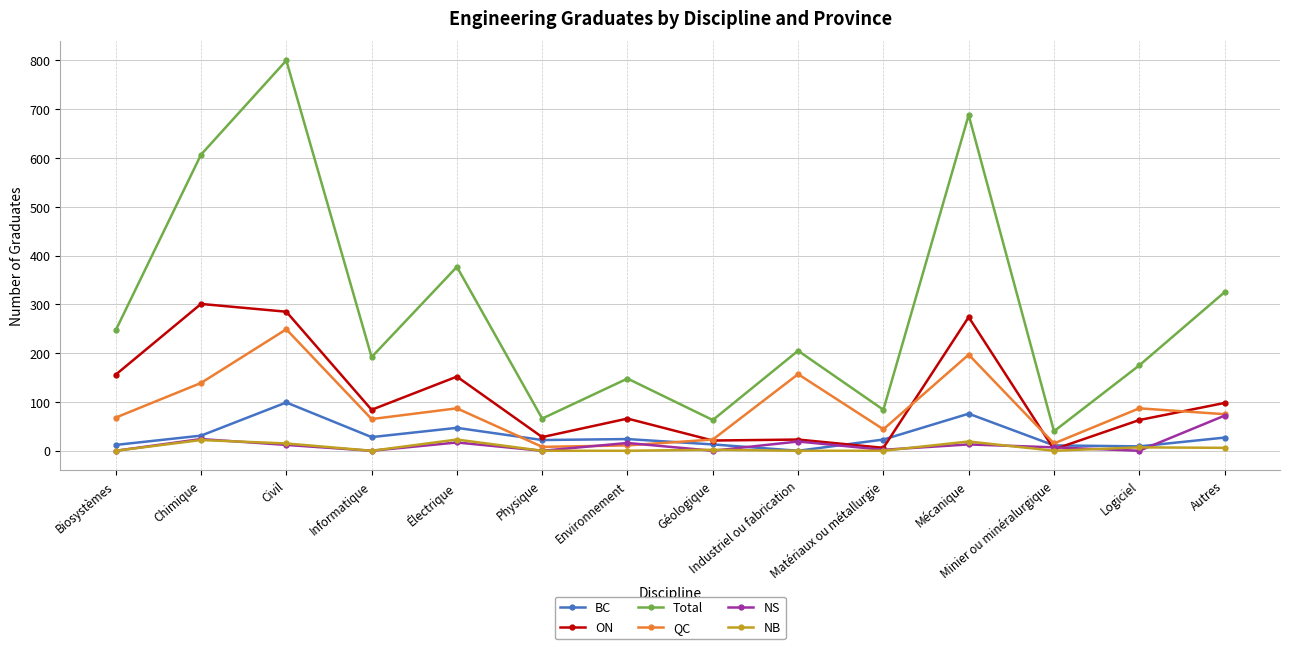

What is the maximum value shown in the chart?

800